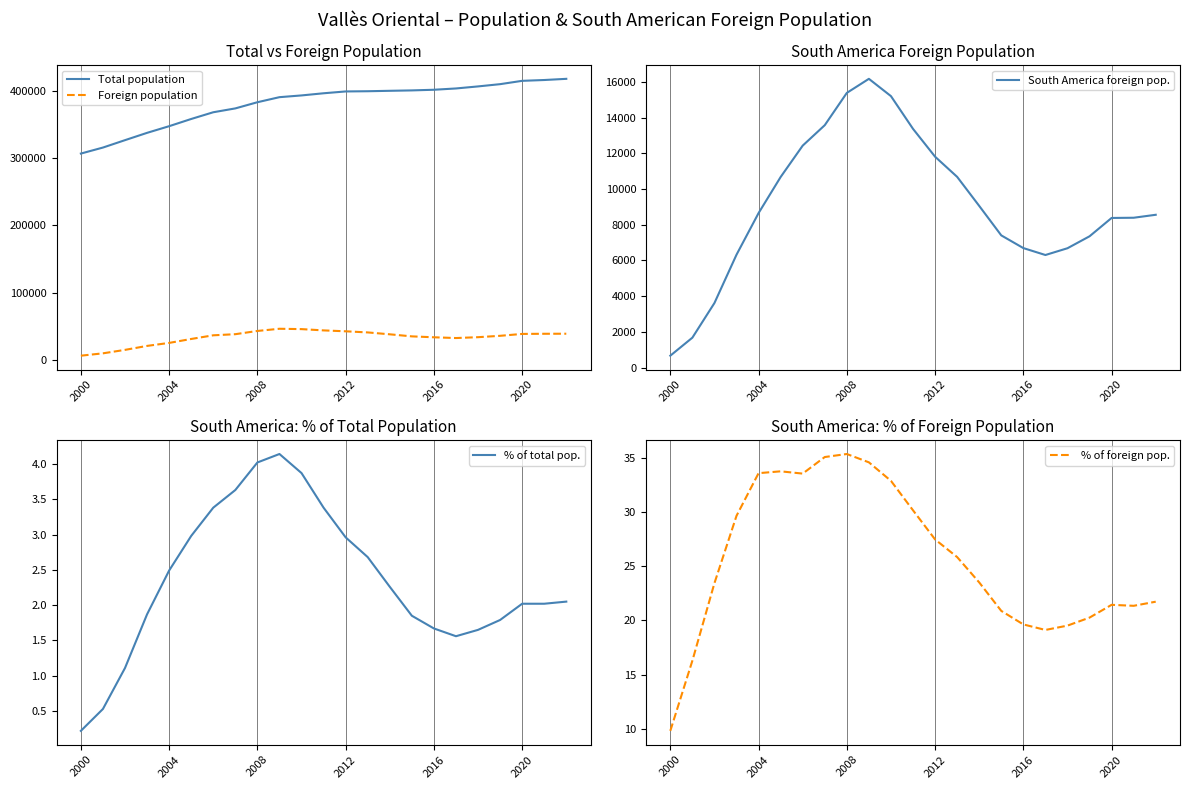

Count the number of categories in the chart.

23